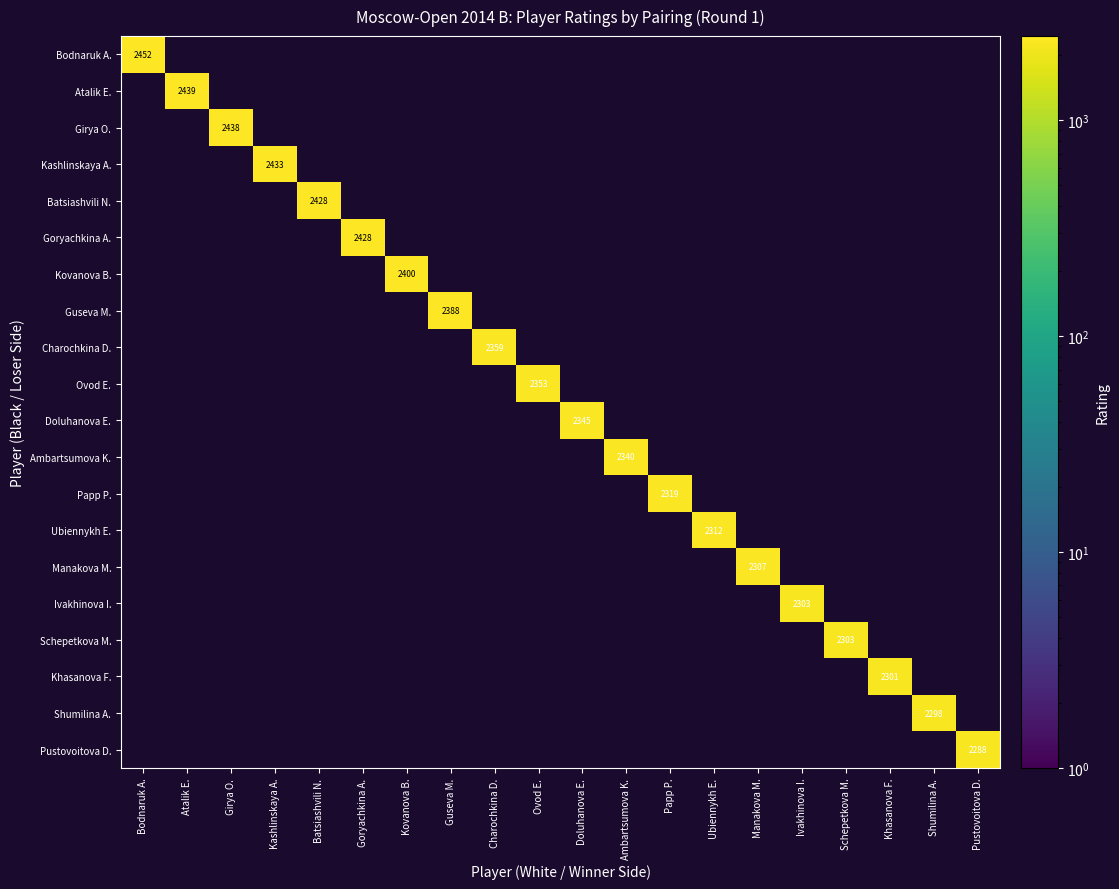

True or false: Charochkina D. has a value of 857 at Charochkina D..

False